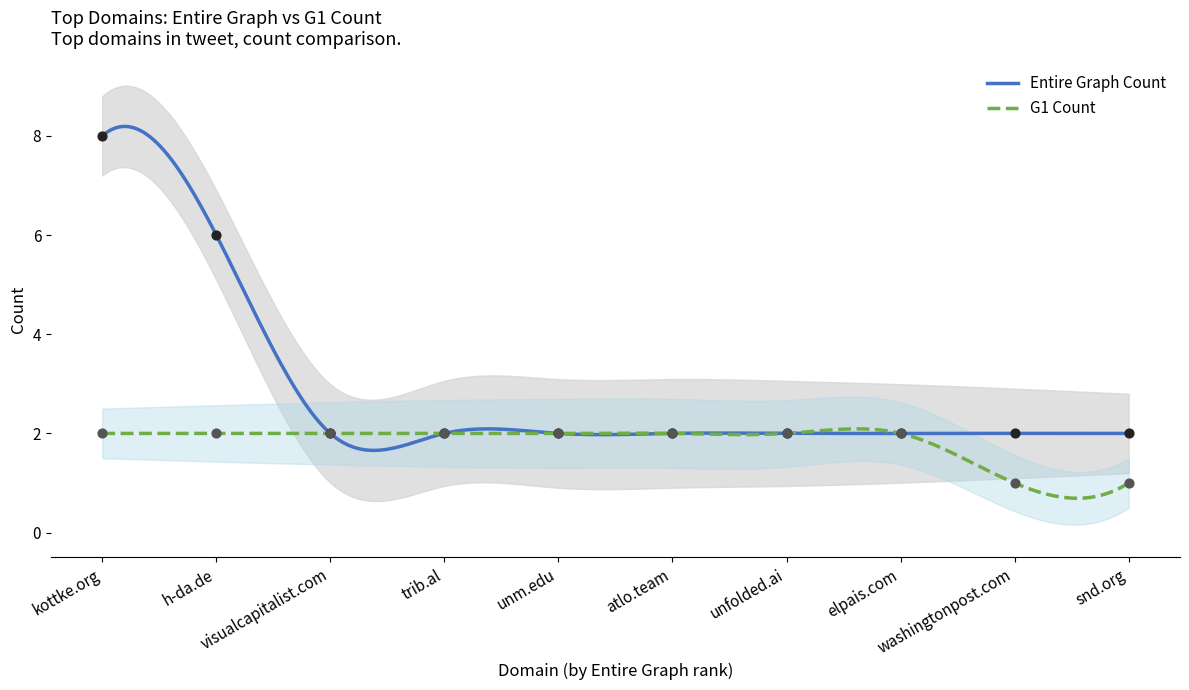

Which series has the largest Y range (max minus min)?

Entire Graph Count